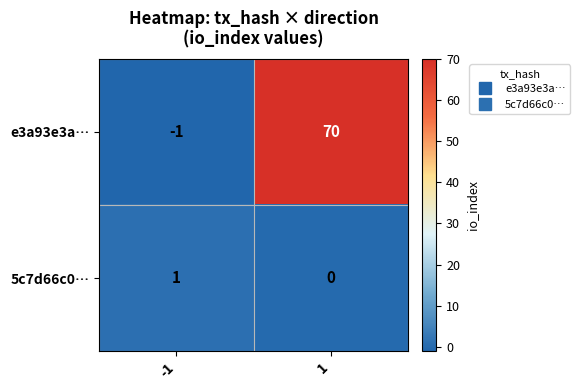

Count the number of categories in the chart.

2